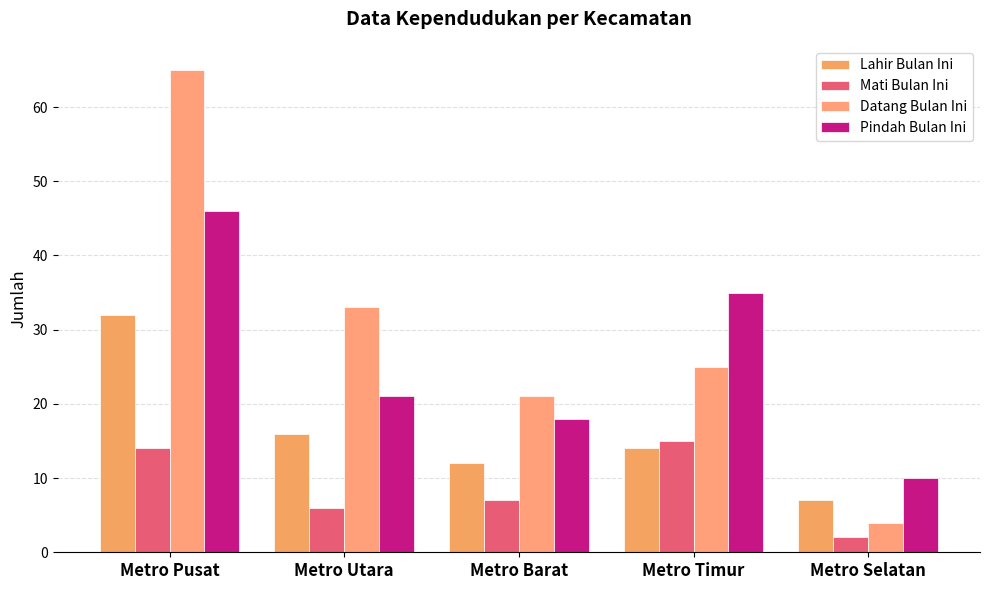

Between Metro Barat and Metro Selatan, which is larger?

Metro Barat